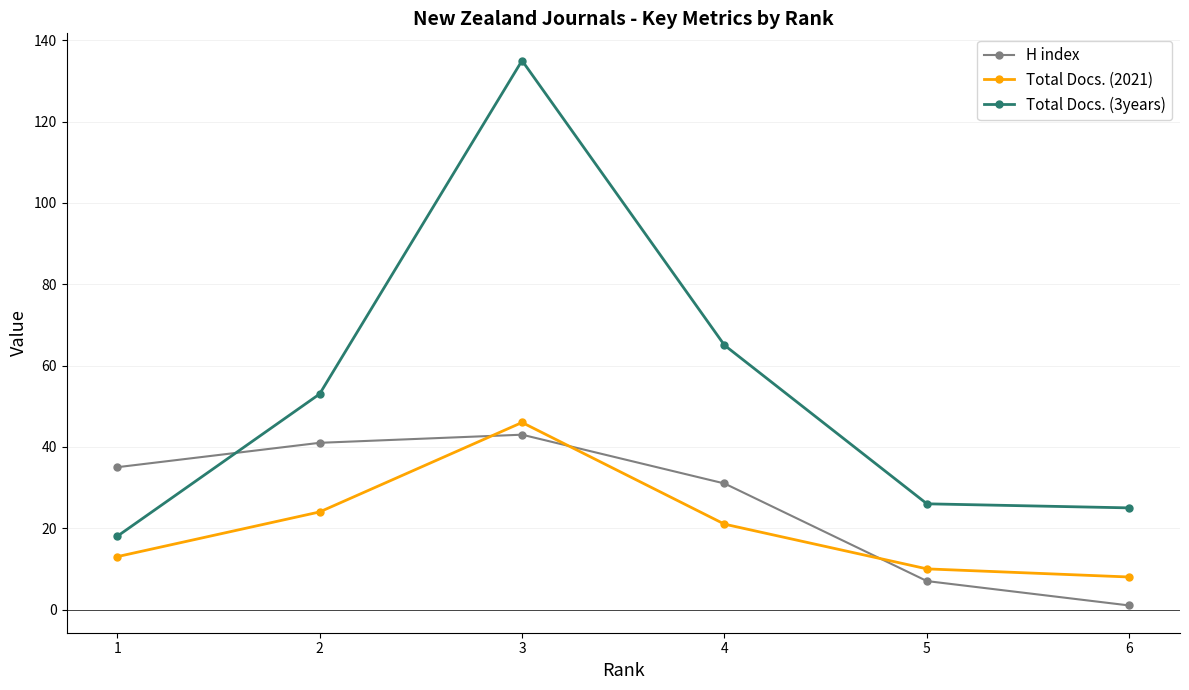

The value of Total Docs. (3years) at 3 is 78. True or false?

False